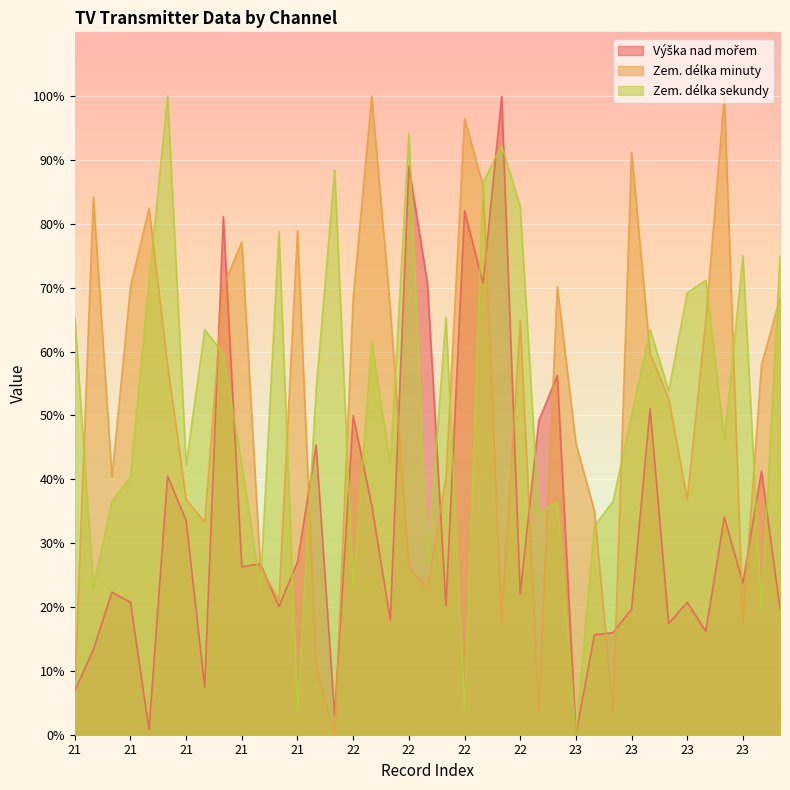

Between which two adjacent categories do Zem. délka minuty and Zem. délka sekundy first intersect?

21 and 21